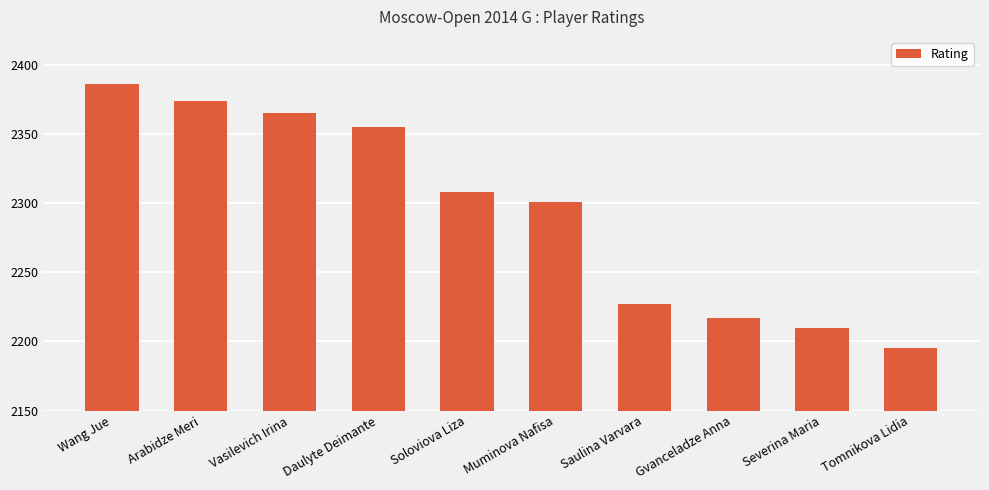

Which category has the highest value across all series?

Wang Jue